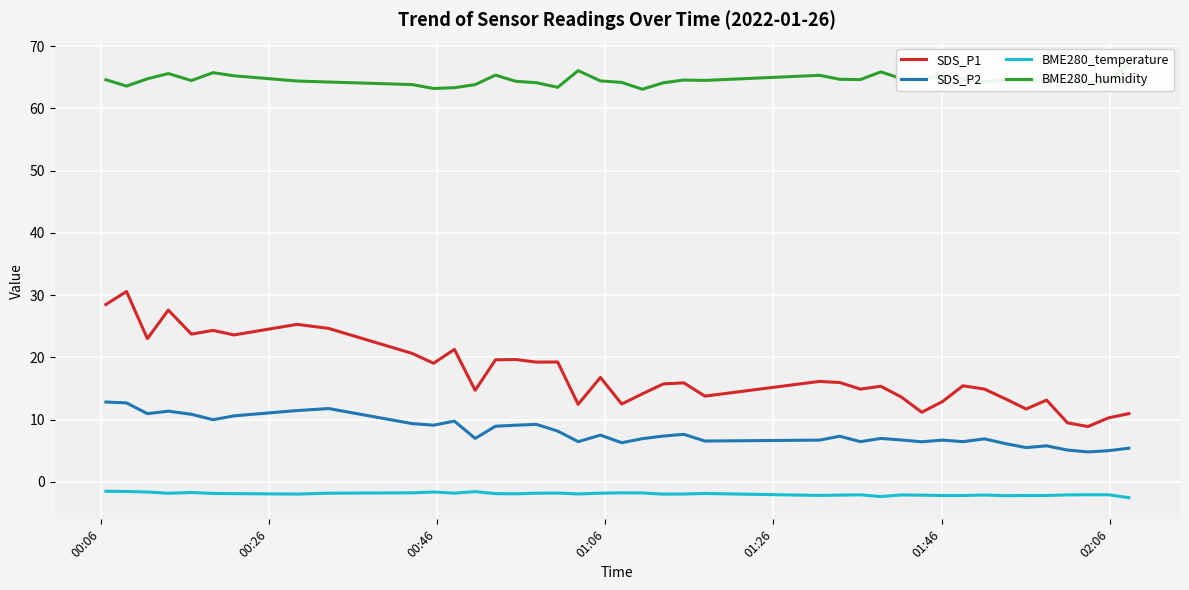

True or false: SDS_P1 and BME280_temperature cross at least once.

False